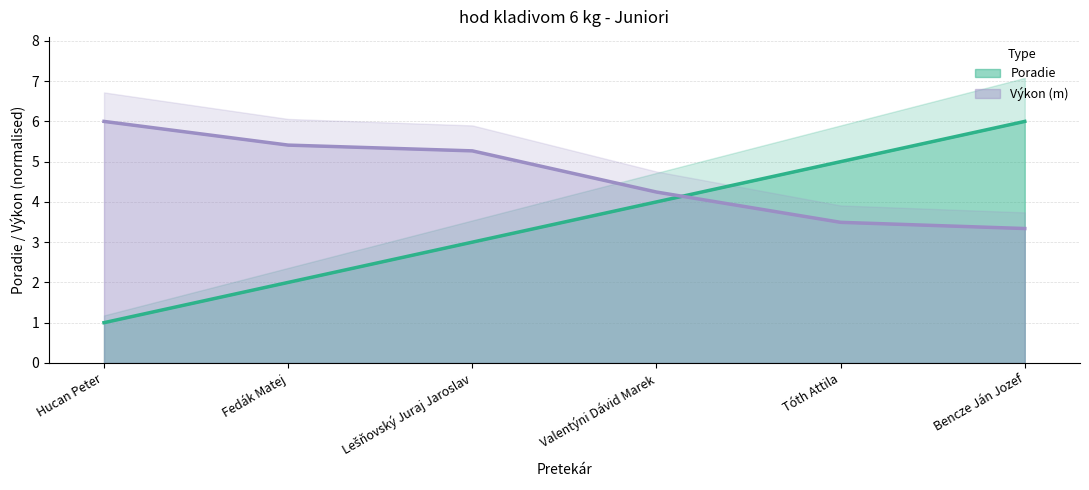

Reading left to right, what are all the values shown in this chart?

Poradie: Hucan Peter=1.0	Fedák Matej=2.0	Lešňovský Juraj Jaroslav=3.0	Valentýni Dávid Marek=4.0	Tóth Attila=5.0	Bencze Ján Jozef=6.0
Výkon: Hucan Peter=6.0	Fedák Matej=5.4	Lešňovský Juraj Jaroslav=5.3	Valentýni Dávid Marek=4.2	Tóth Attila=3.5	Bencze Ján Jozef=3.3